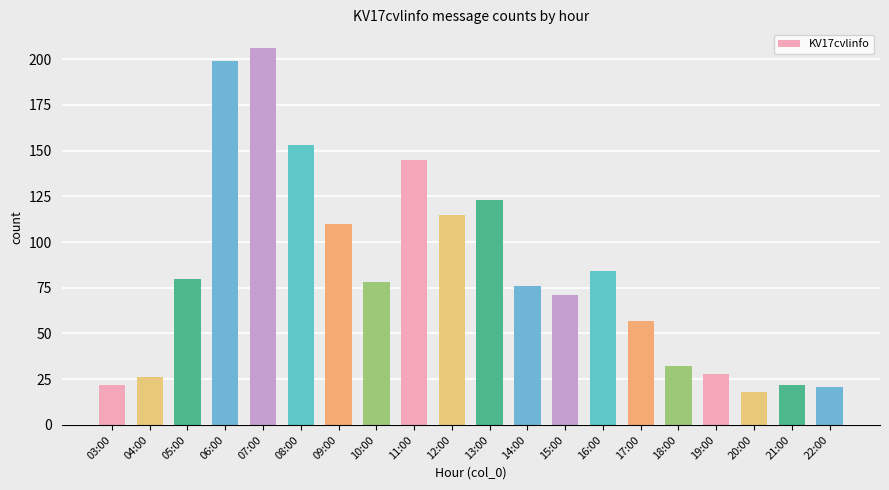

How many bars are there in total?

20